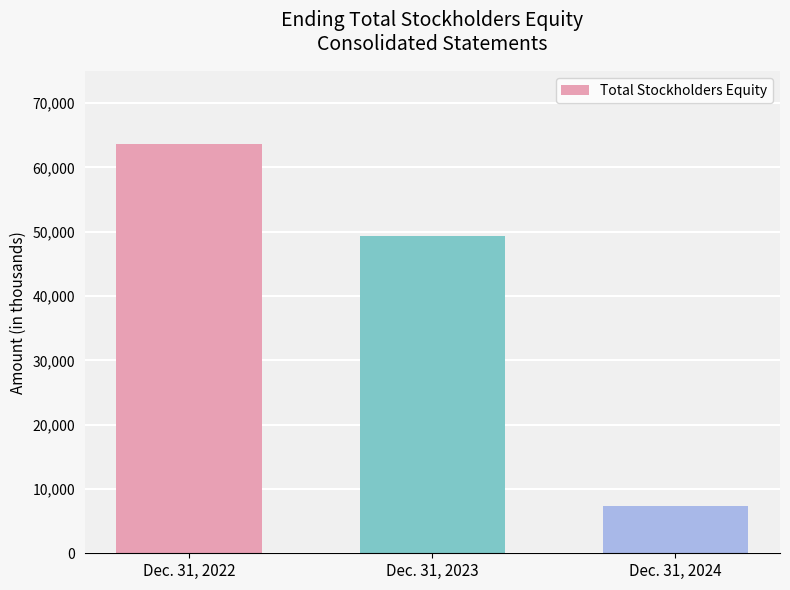

What is the sum of all values?

120367